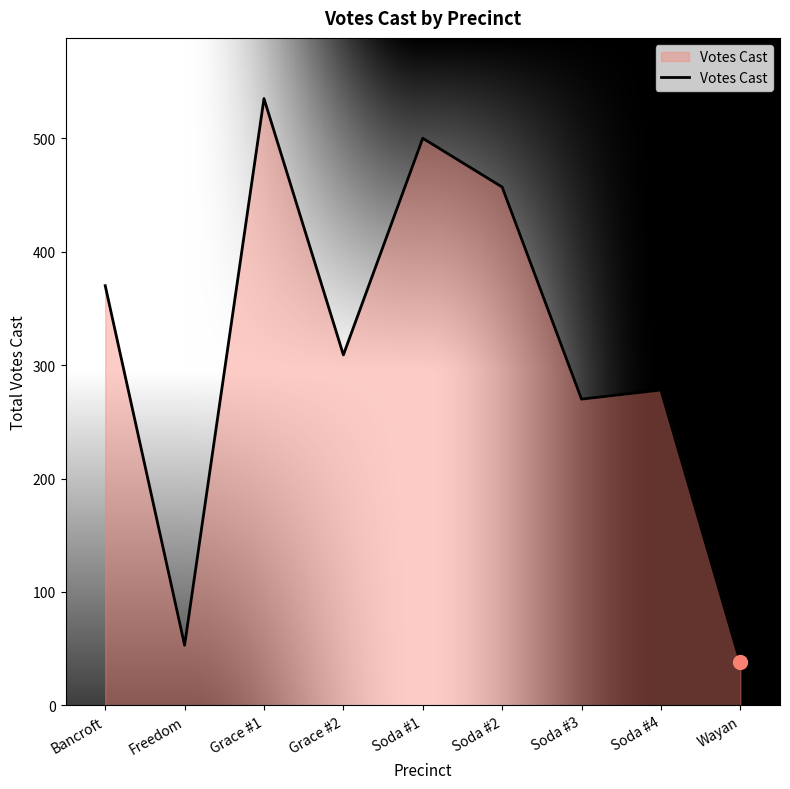

Read the value at Grace #1, to the nearest 10.

540